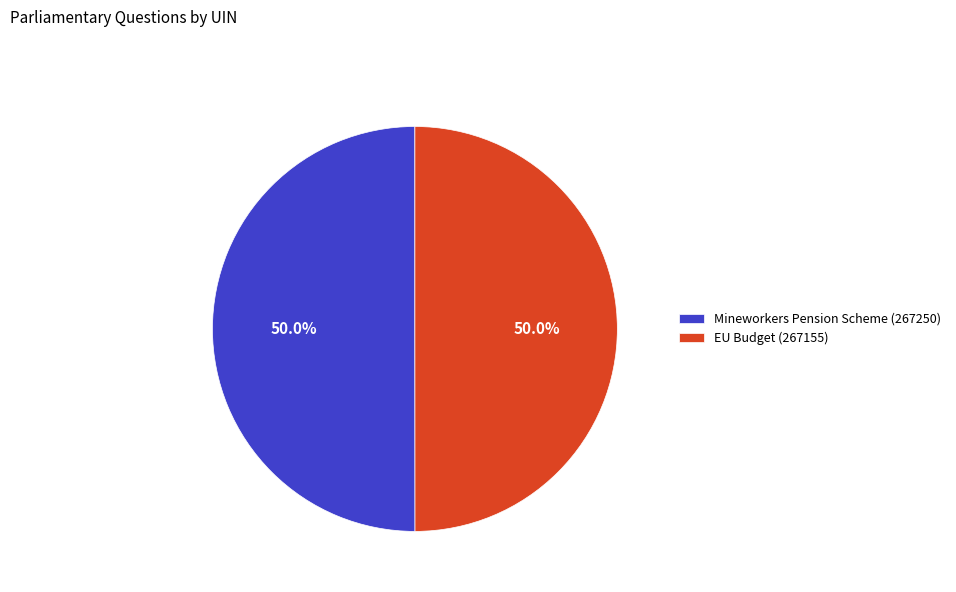

Approximately how many times larger is the value at Mineworkers Pension Scheme (267250) compared to EU Budget (267155)?

1.0